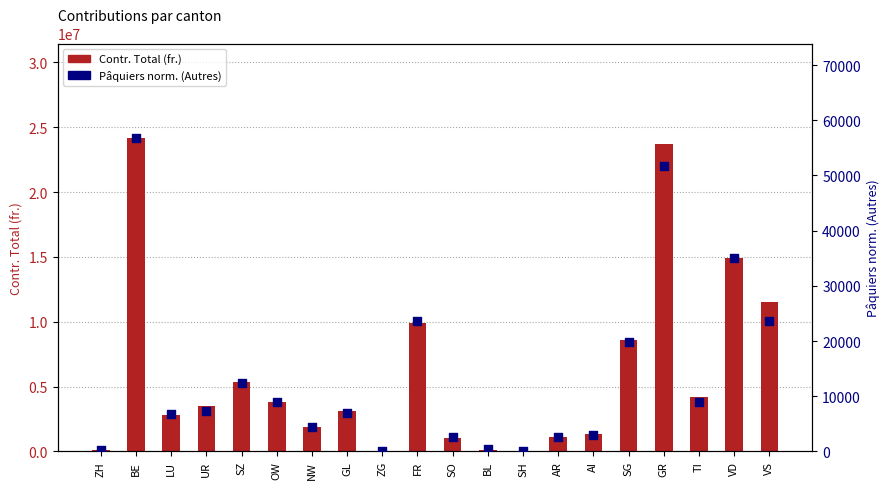

Is the value of Contr. Total (fr.) at SZ greater than the value of Pâquiers norm. (Autres) at SO?

Yes